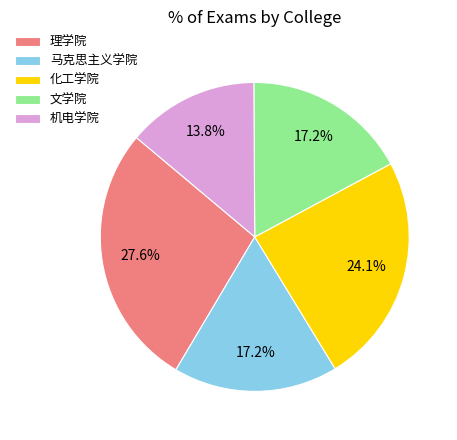

Which slice is the smallest?

机电学院